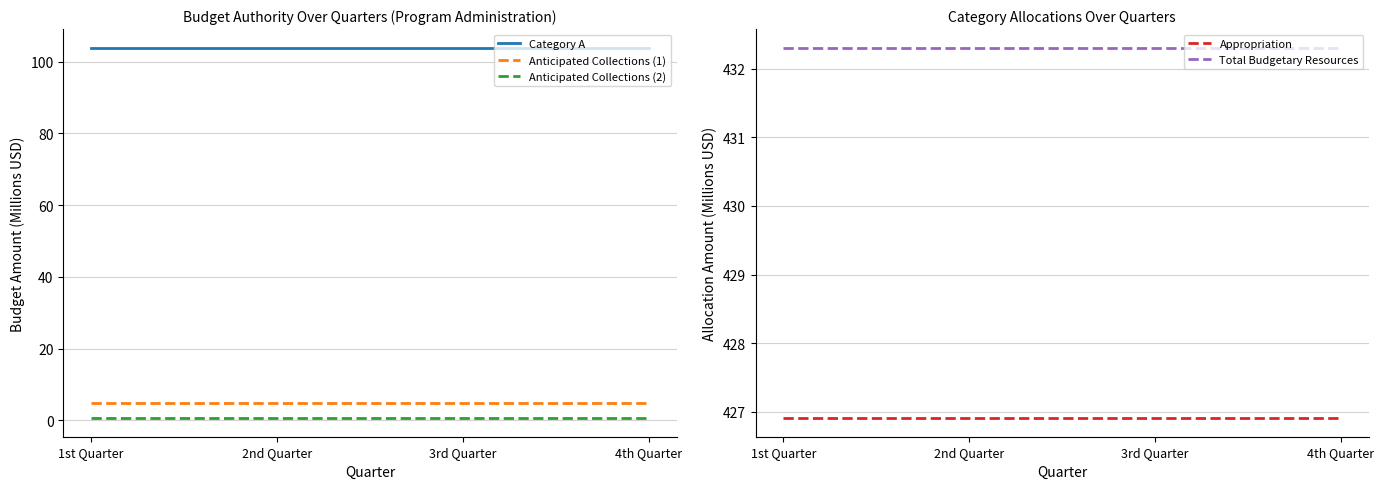

Reading left to right, transcribe all the data shown in this chart.

Category A: 1st Quarter=103.9	2nd Quarter=103.9	3rd Quarter=103.9	4th Quarter=103.9
Anticipated Collections (1): 1st Quarter=4.8	2nd Quarter=4.8	3rd Quarter=4.8	4th Quarter=4.8
Anticipated Collections (2): 1st Quarter=0.6	2nd Quarter=0.6	3rd Quarter=0.6	4th Quarter=0.6
Appropriation: 1st Quarter=426.9	2nd Quarter=426.9	3rd Quarter=426.9	4th Quarter=426.9
Total Budgetary Resources: 1st Quarter=432.3	2nd Quarter=432.3	3rd Quarter=432.3	4th Quarter=432.3